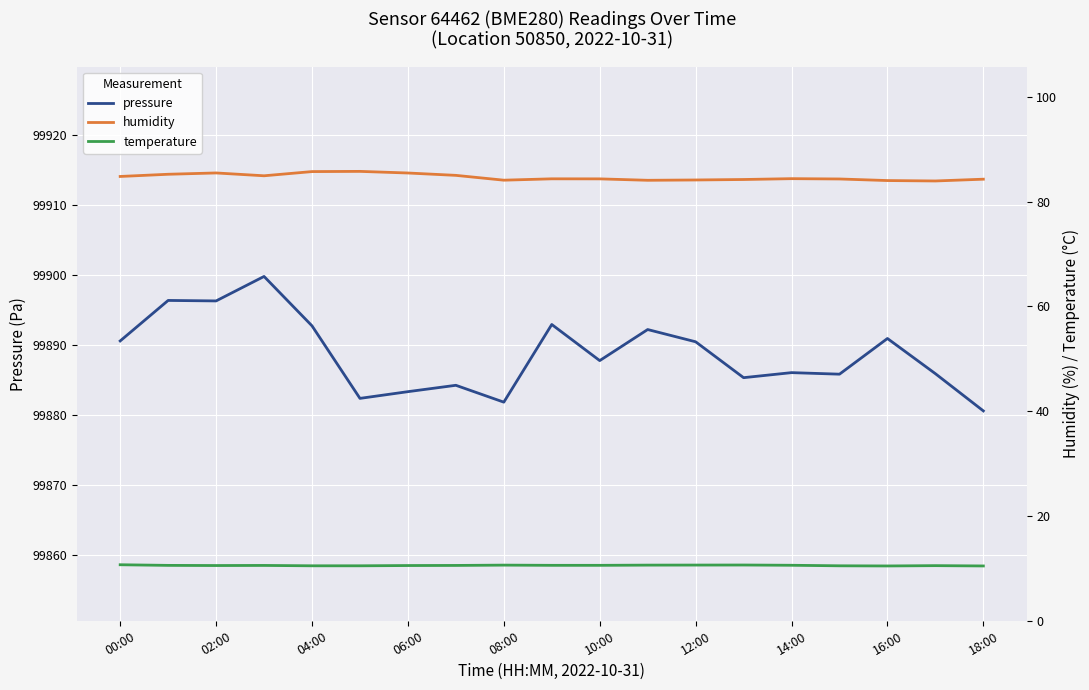

What is the minimum value for pressure?

99880.6